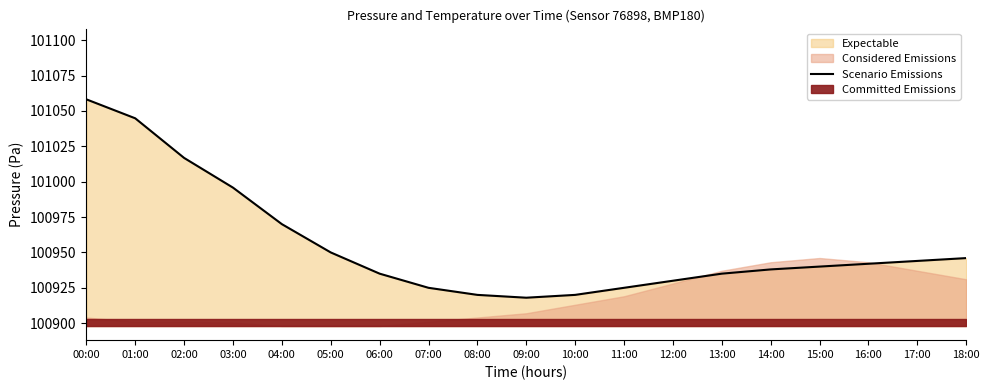

What is the greatest value displayed?

101058.2